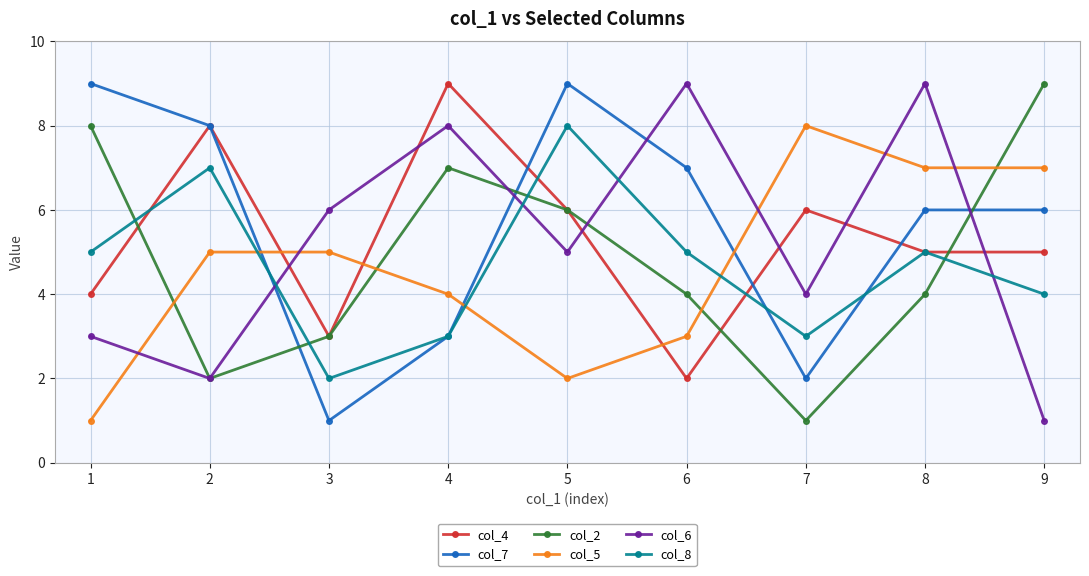

Between 3 and 8, which series saw the biggest shift?

col_7